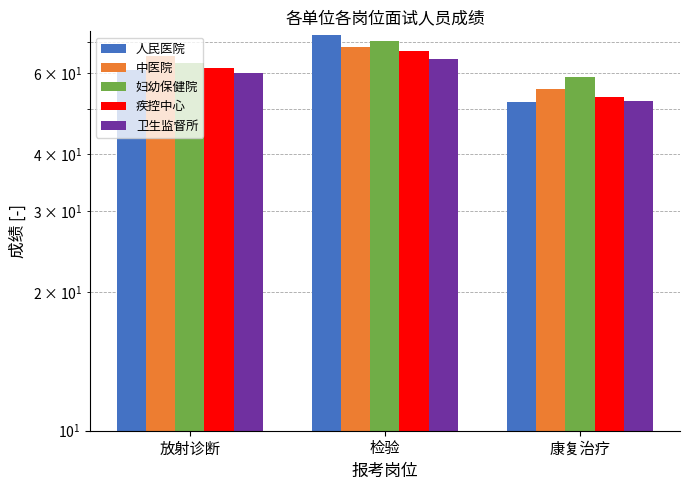

Which series has the largest total across all categories?

妇幼保健院